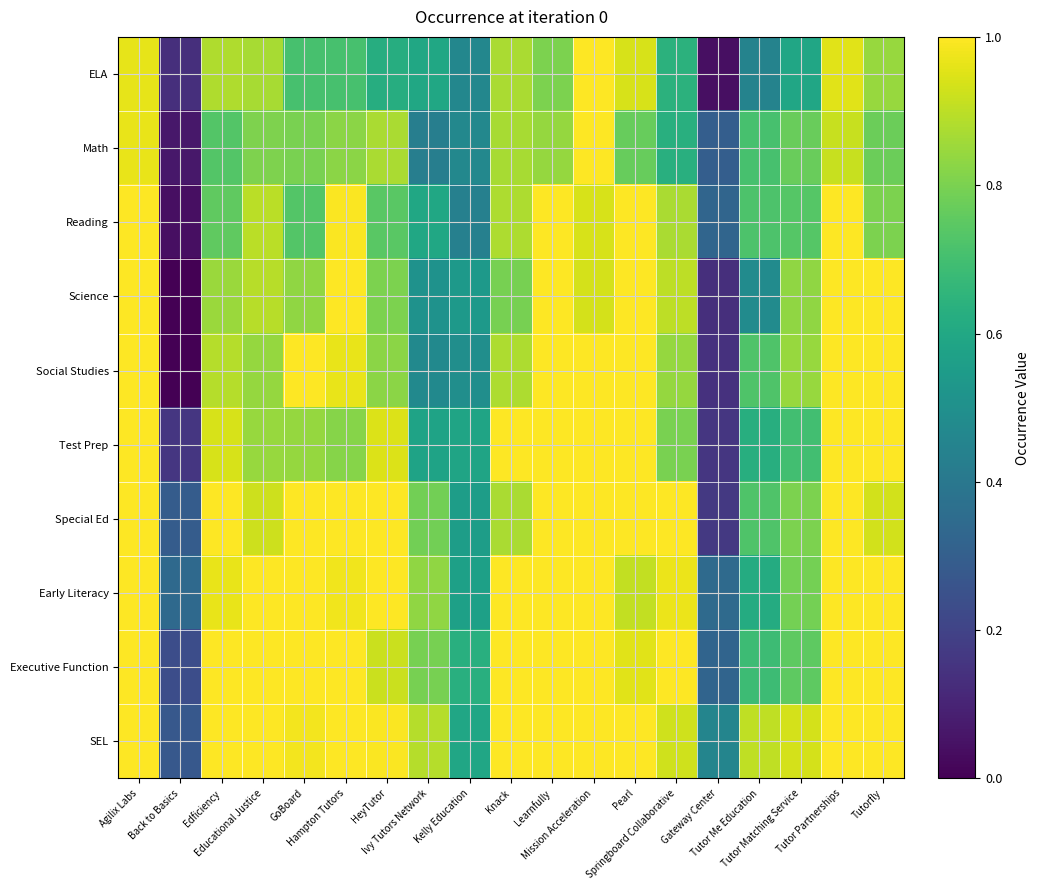

What is the total value across all series at Ivy Tutors Network?

6.5